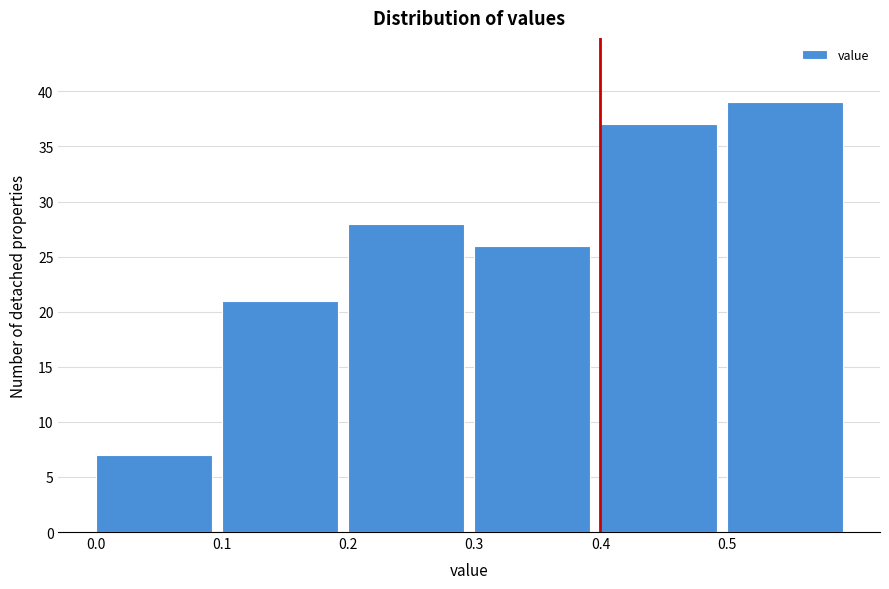

What is the height of the bar covering 0.4 to 0.5 on the x-axis? The values are not printed on the chart, so give them approximately, as read against the axis.

37